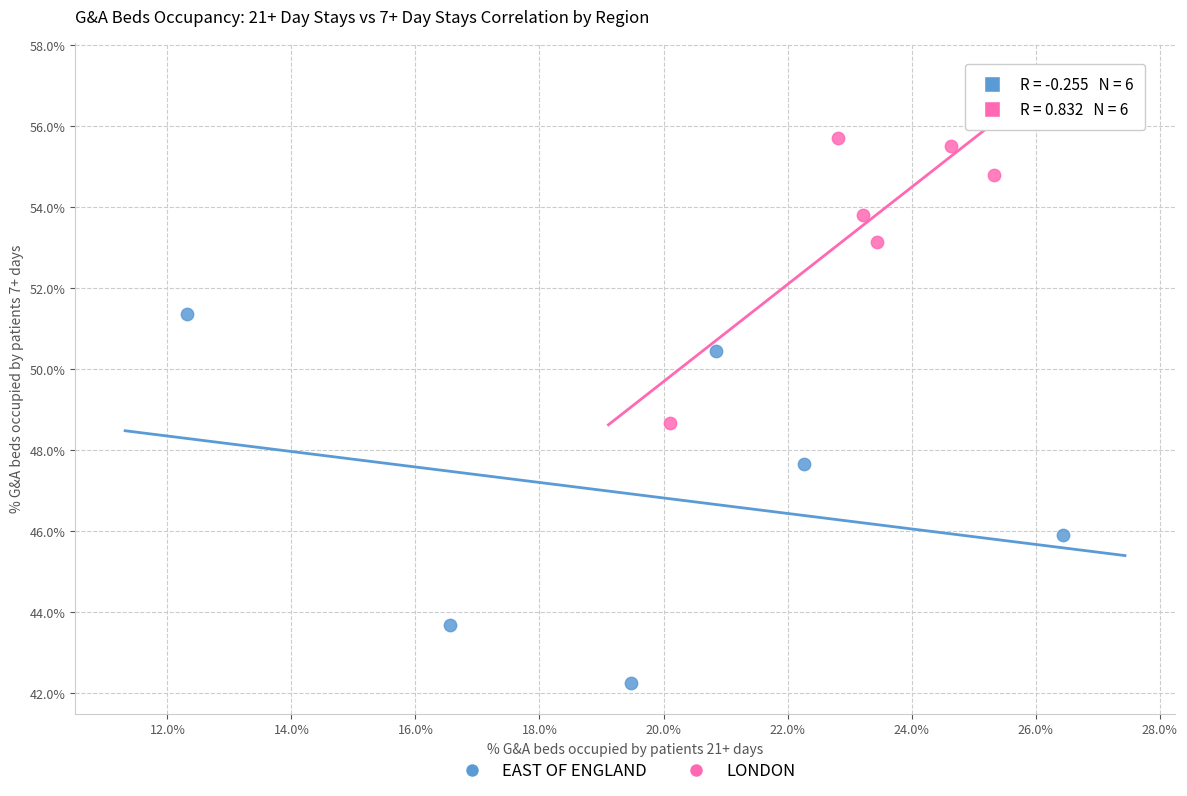

Which series has the widest spread of Y values?

EAST OF ENGLAND